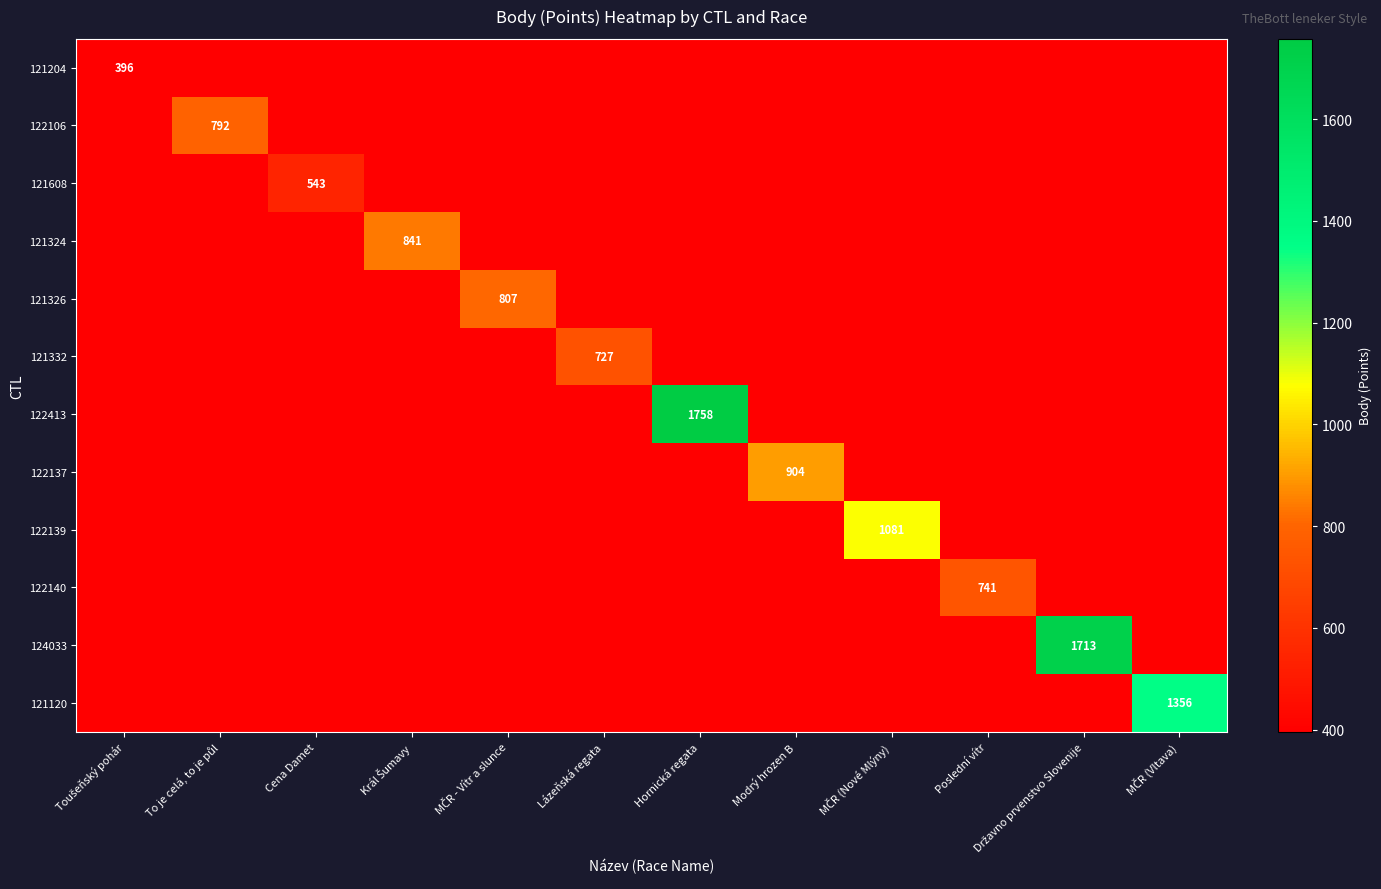

At which category is the sum across all series the highest?

Hornická regata